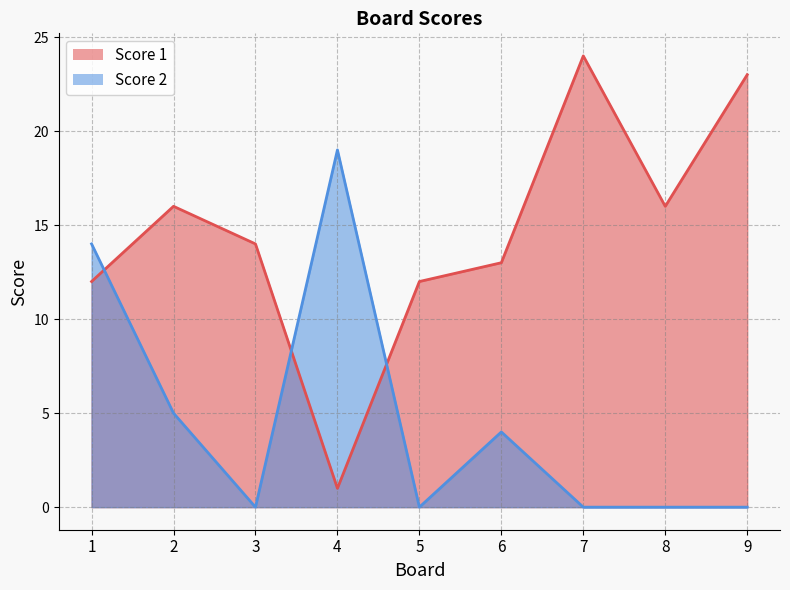

Reading left to right, extract all data points from this chart.

Score 1: 12	16	14	1	12	13	24	16	23
Score 2: 14	5	0	19	0	4	0	0	0